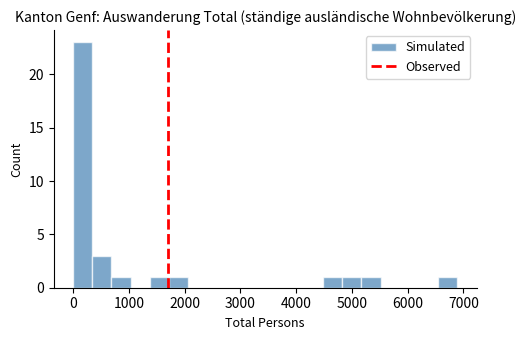

Read against the x-axis, roughly where is the centre of the tallest bar?

200